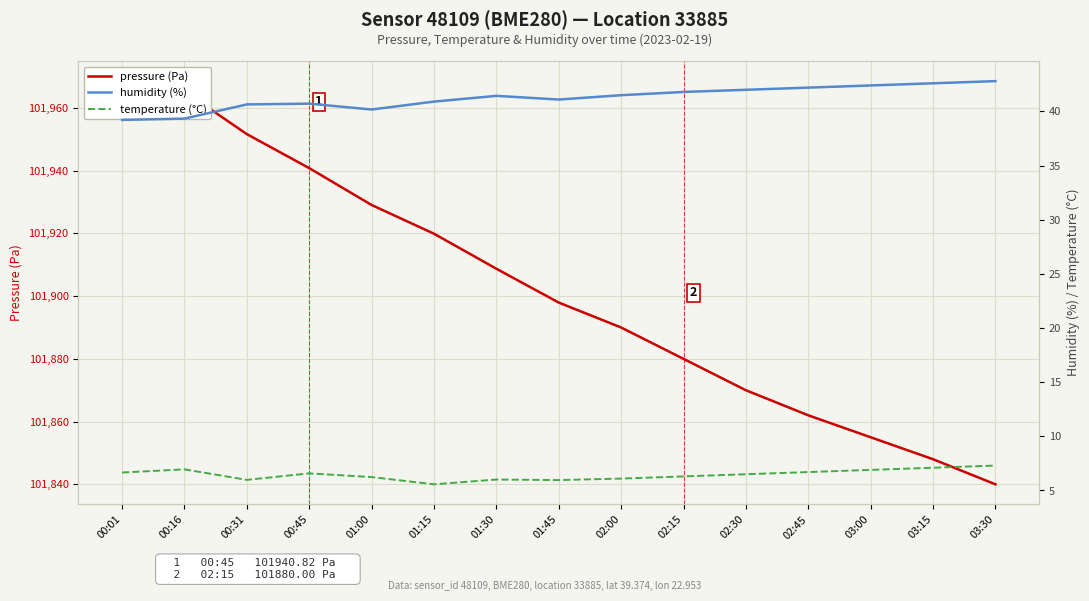

What are all the series names shown in the legend?

pressure (Pa), humidity (%), temperature (°C)